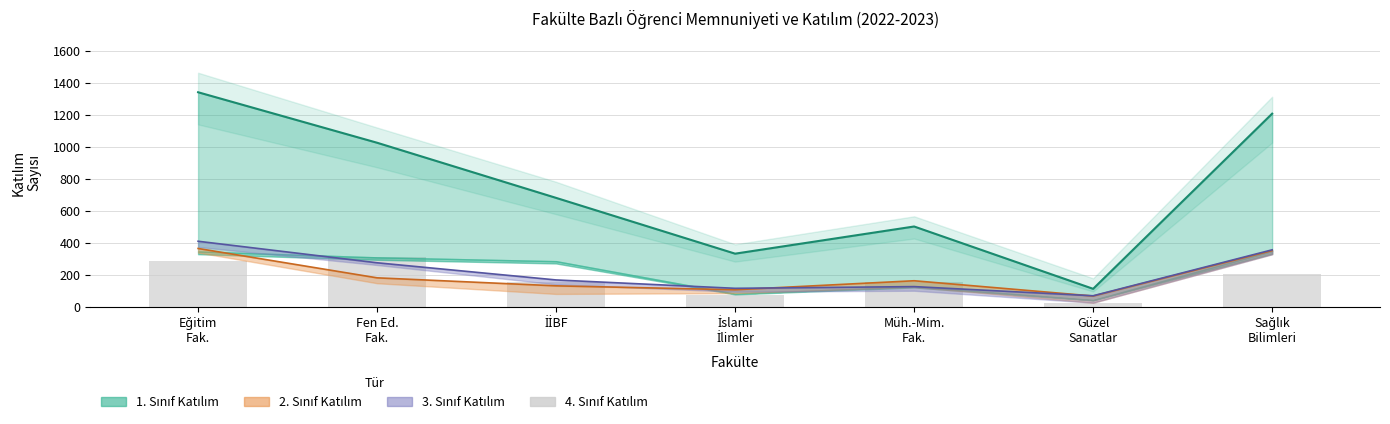

Which category has the lowest value across all series?

Güzel
Sanatlar